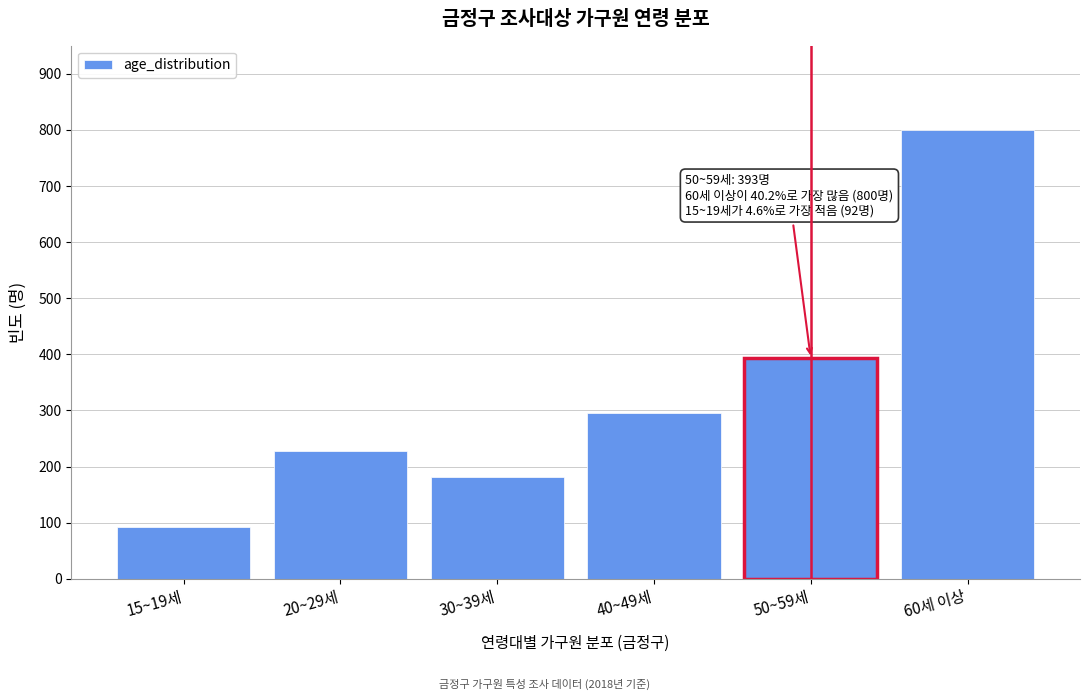

Reading left to right, list all the values displayed in this chart.

15~19세=92	20~29세=227	30~39세=181	40~49세=296	50~59세=393	60세 이상=800